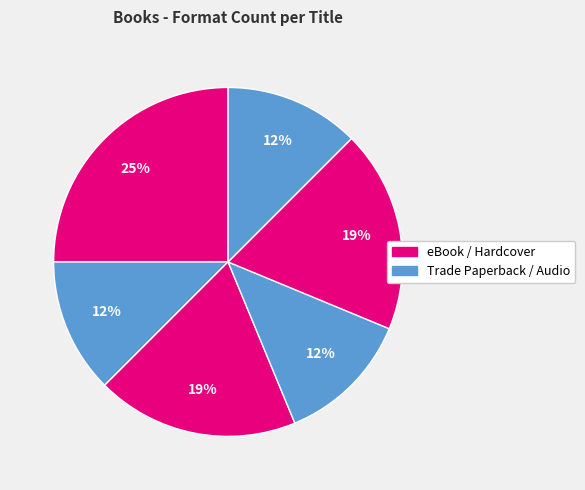

Count the number of slices in the pie.

6